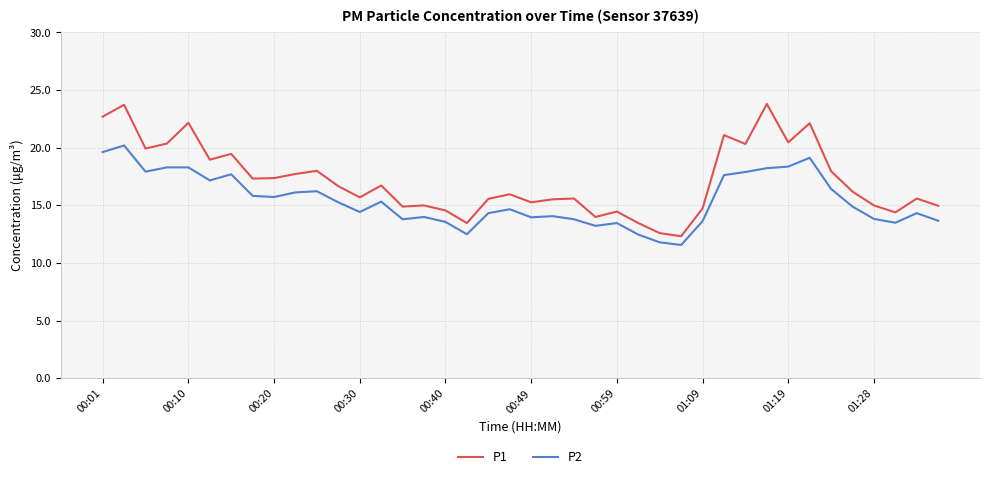

In P1, how many points are lower than both neighbors (excluding endpoints)?

12